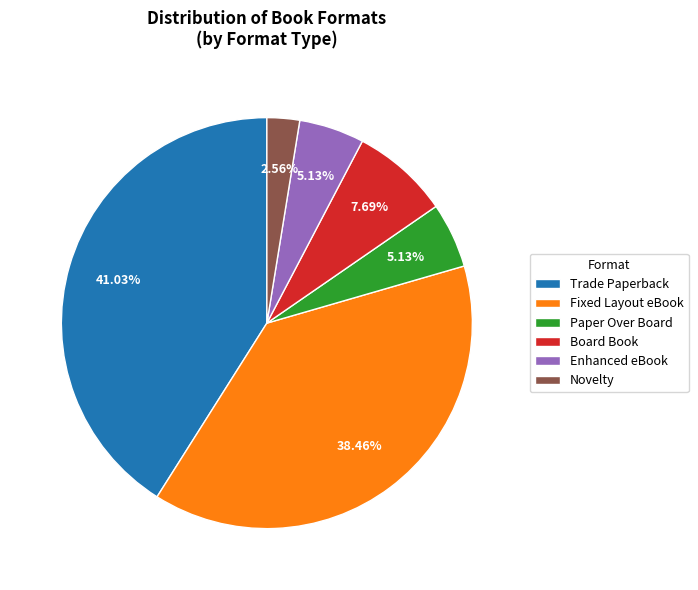

Approximately how many times larger is the value at Novelty compared to Board Book?

0.3